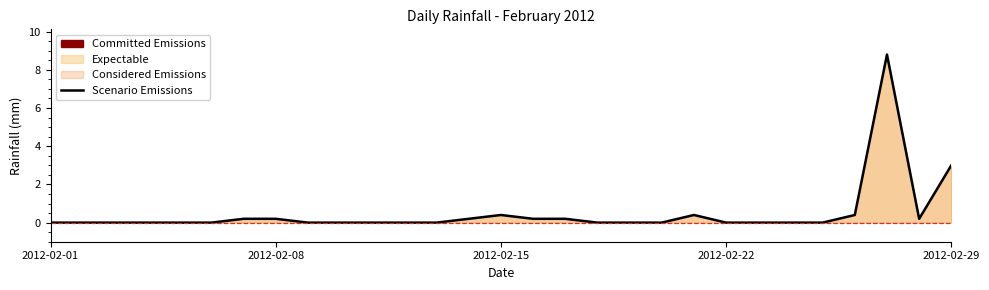

What is the maximum value shown in the chart?

8.8